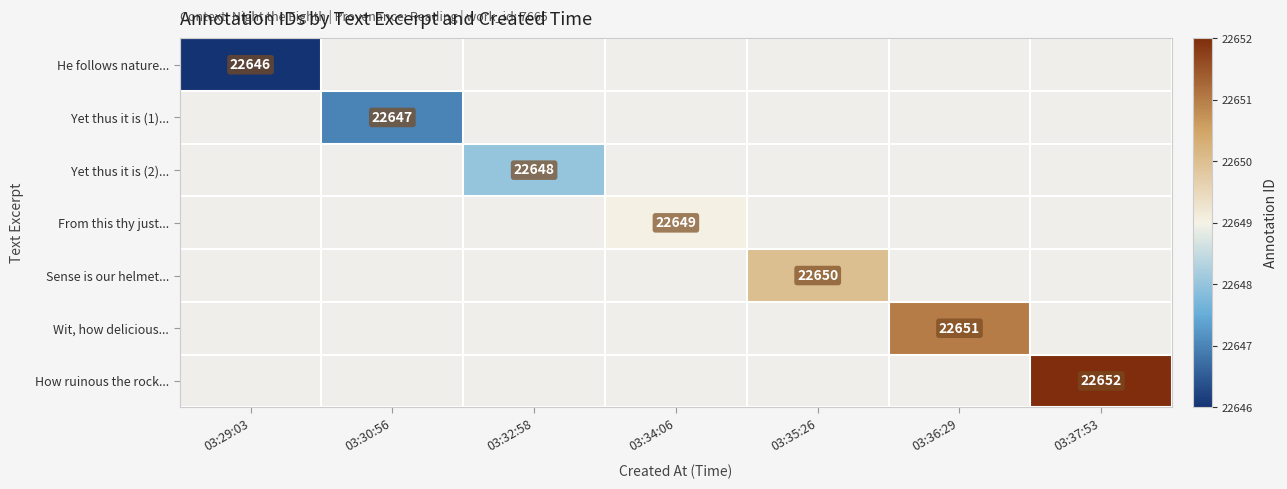

True or false: He follows nature... has a value of 11622.1 at 03:29:03.

False